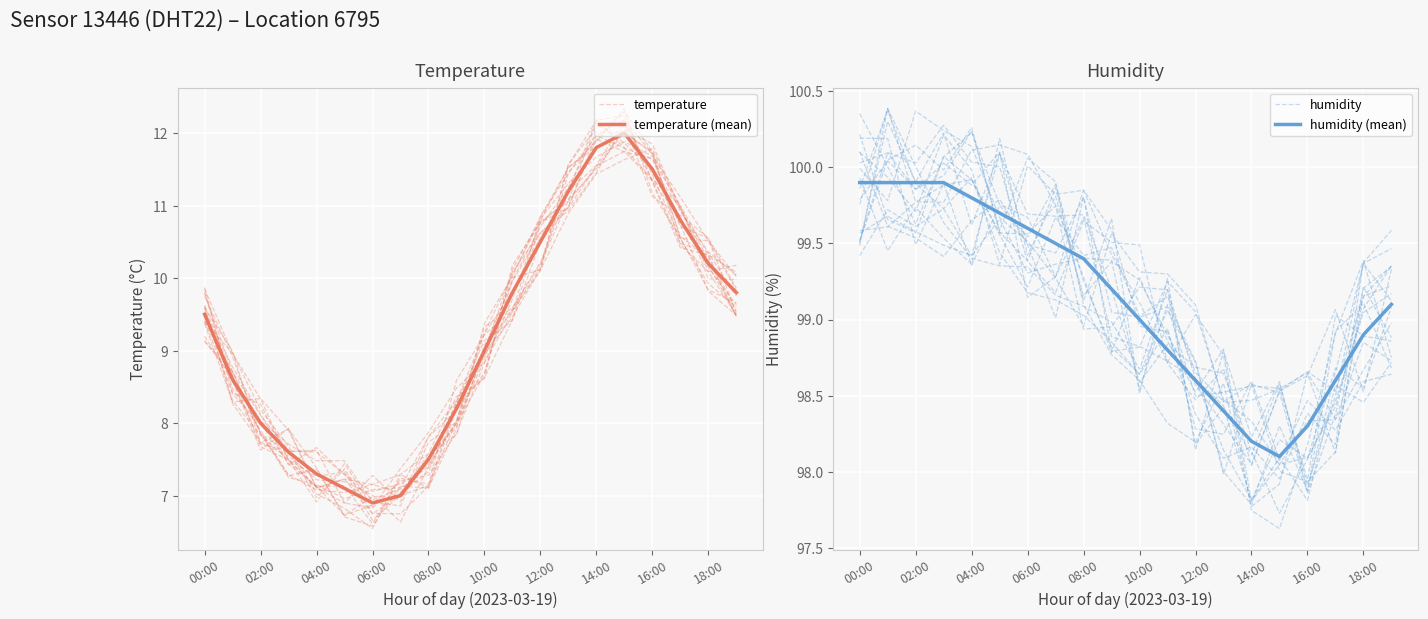

Reading left to right, what are all the values shown in this chart?

temperature: 9.4	9.0	8.2	7.7	7.0	6.8	6.5	7.3	7.6	8.4	8.6	10.2	10.8	11.0	11.5	11.7	11.3	10.8	10.1	9.6
temperature (mean): 9.5	8.6	8.0	7.6	7.3	7.1	6.9	7.0	7.5	8.2	9.0	9.8	10.5	11.2	11.8	12.0	11.5	10.8	10.2	9.8
humidity: 99.8	100.0	99.9	99.9	100.2	99.6	100.1	99.9	99.1	98.8	98.6	98.3	98.2	98.6	97.8	97.9	98.6	98.1	99.2	98.9
humidity (mean): 99.9	99.9	99.9	99.9	99.8	99.7	99.6	99.5	99.4	99.2	99.0	98.8	98.6	98.4	98.2	98.1	98.3	98.6	98.9	99.1